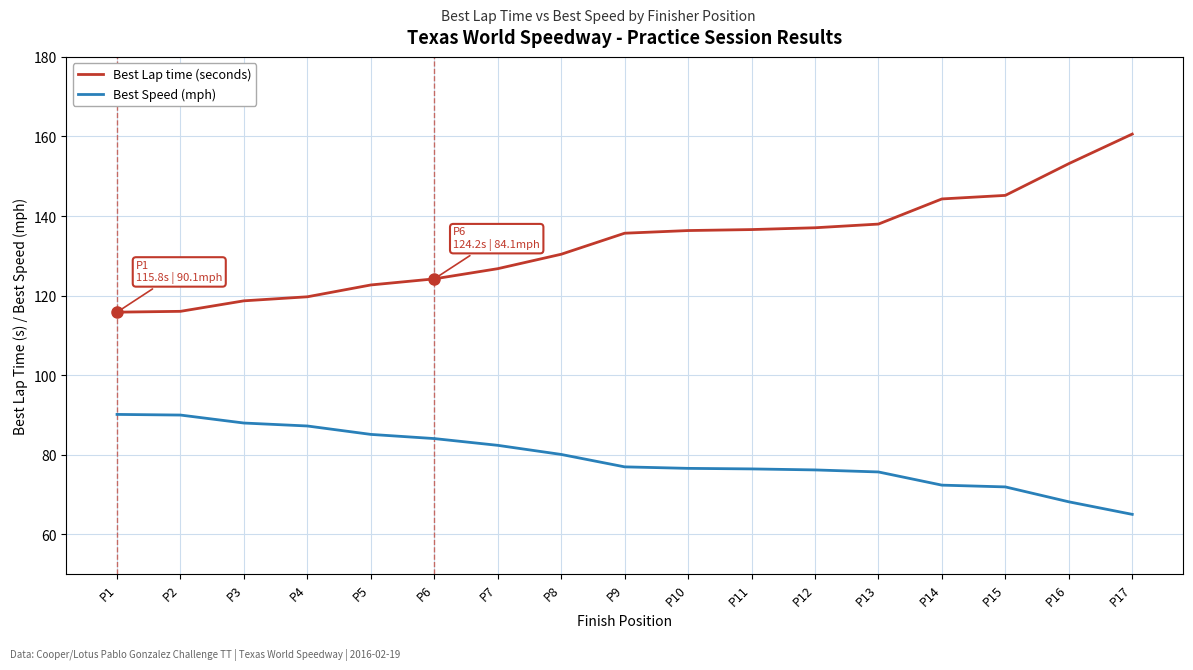

Rank the series by their maximum value, from lowest to highest.

Best Speed (mph), Best Lap time (seconds)